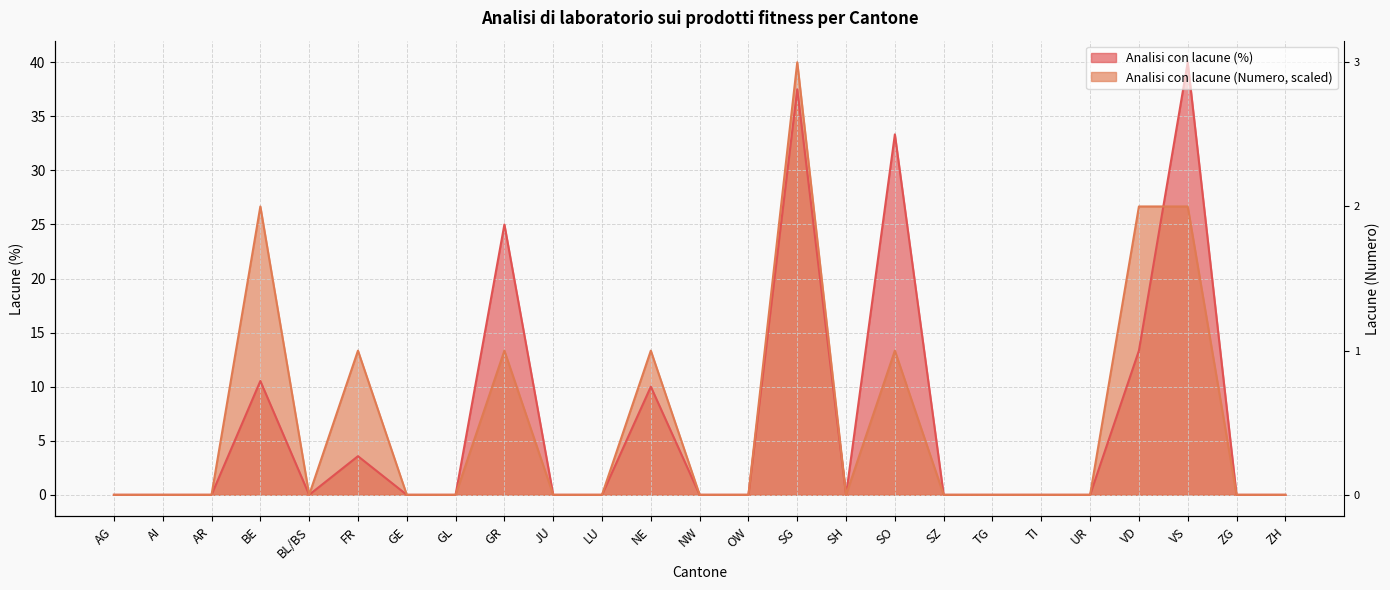

How many series are shown in this chart?

2